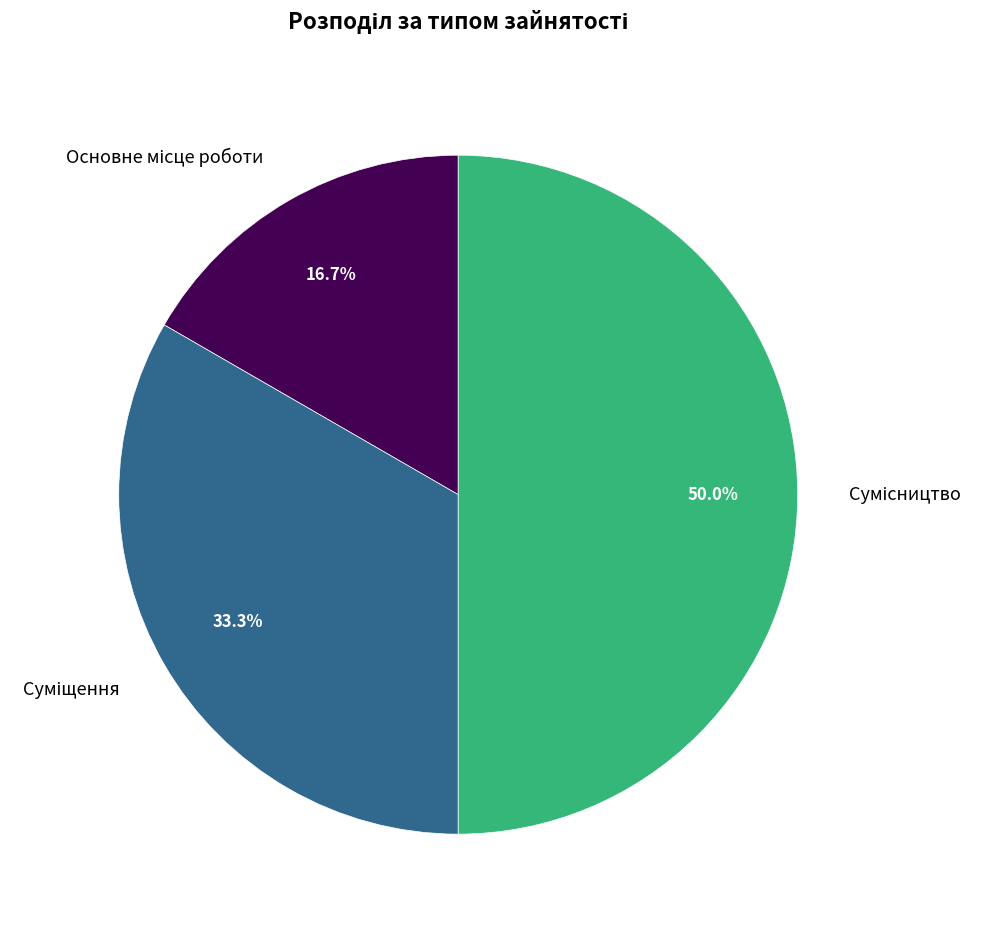

How many segments does this pie chart have?

3